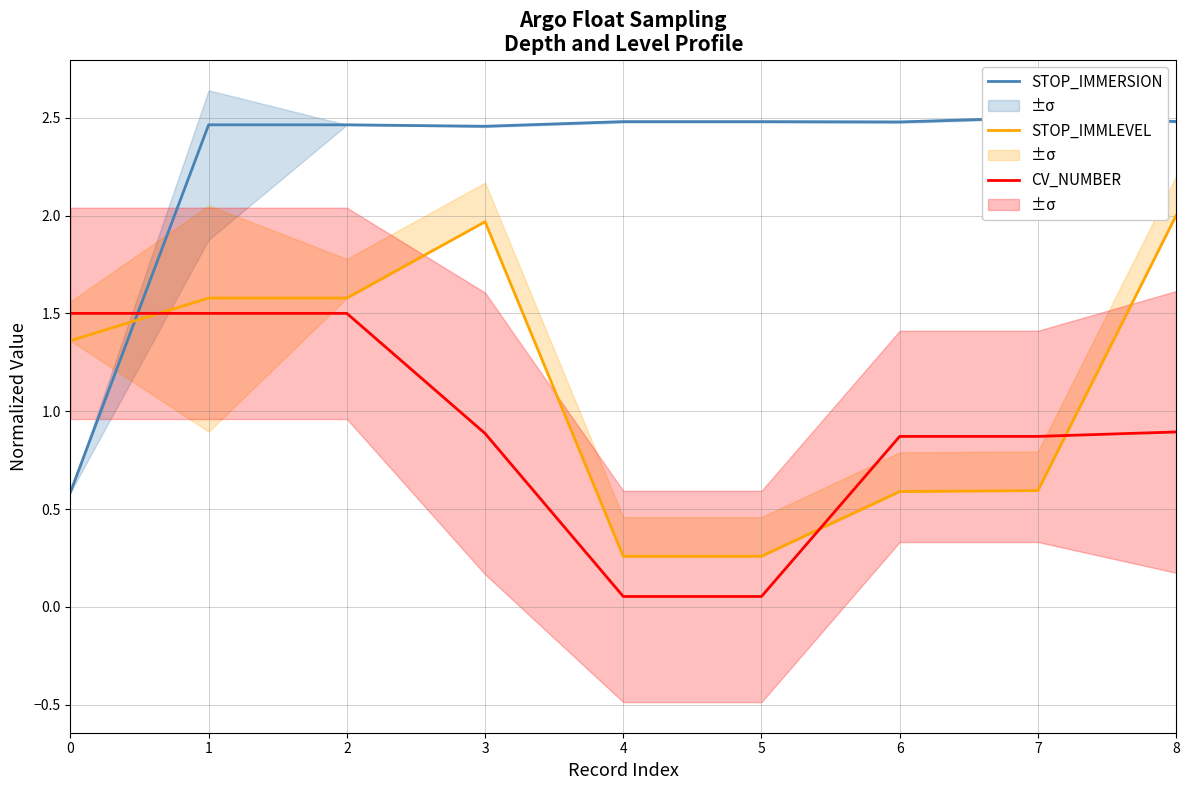

At which category does the chart reach its peak across all series?

7